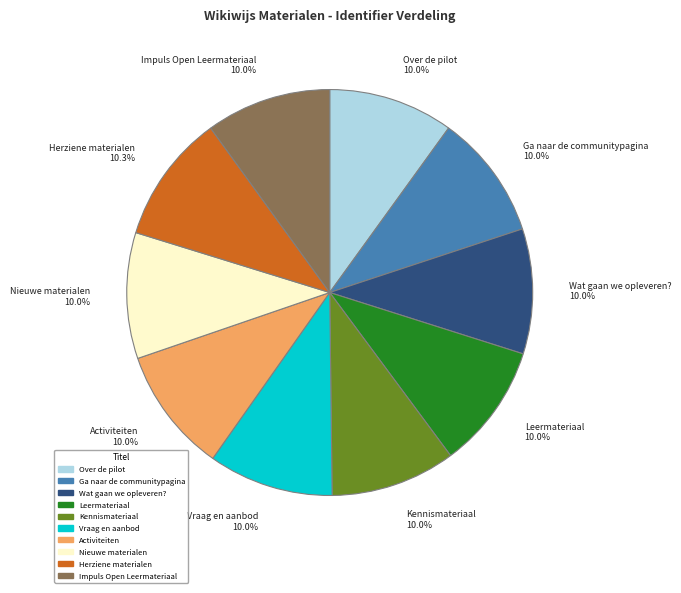

True or false: Ga naar de communitypagina accounts for 10% of the total.

True